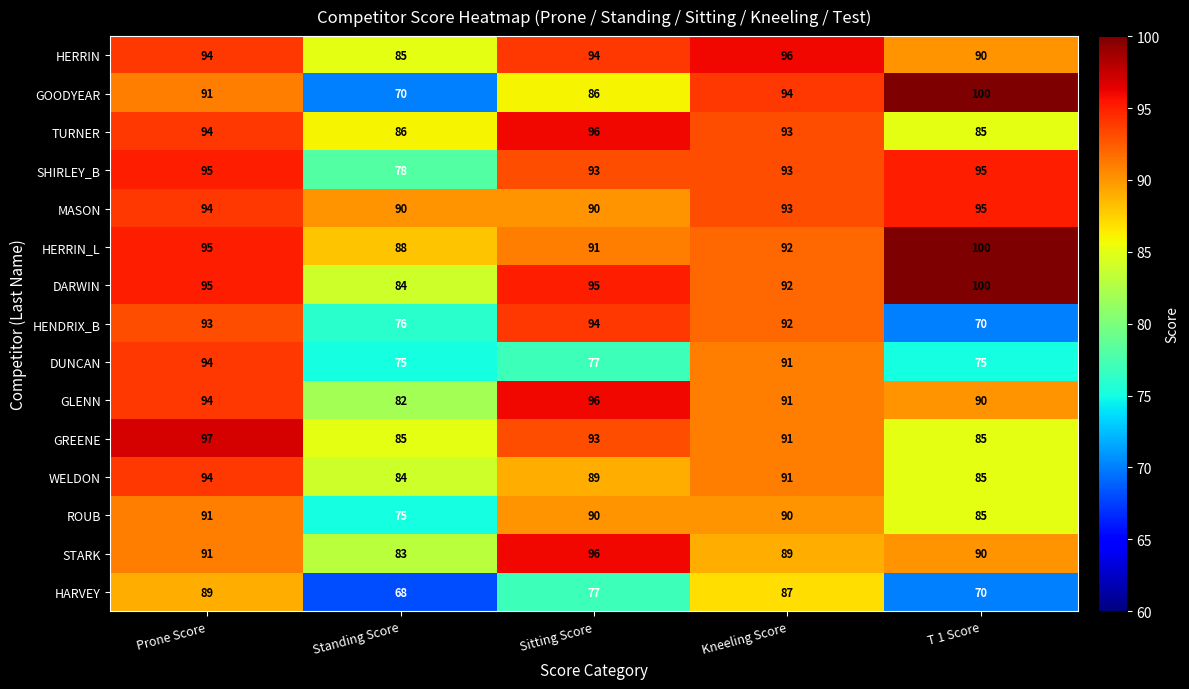

How many series are shown in this chart?

15